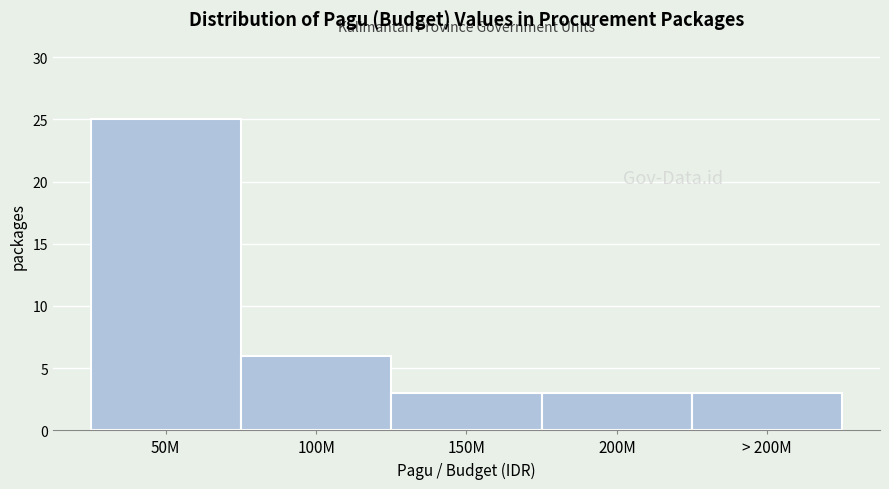

Reading right to left, what are all the values shown in this chart?

3	3	3	6	25